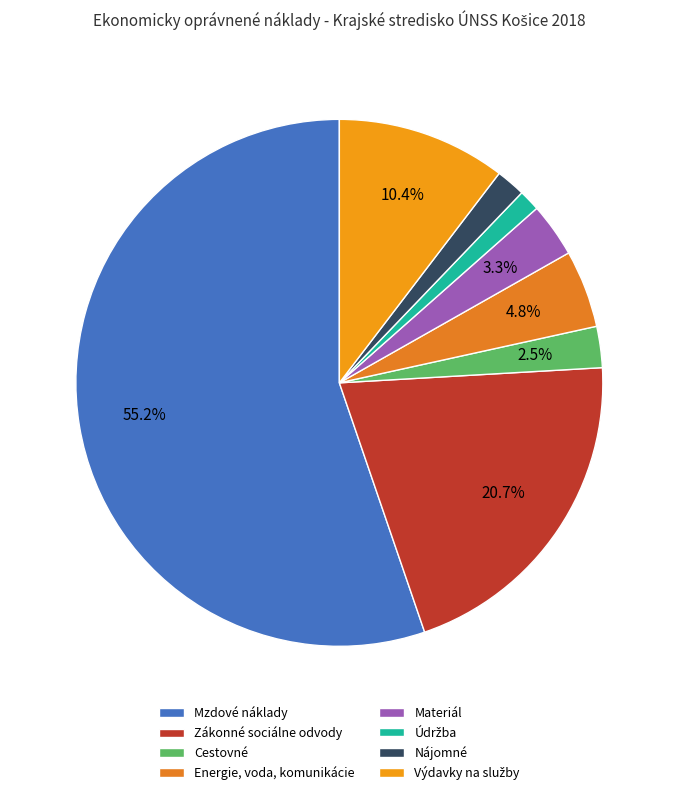

Which slice represents more than half of the pie?

Mzdové náklady